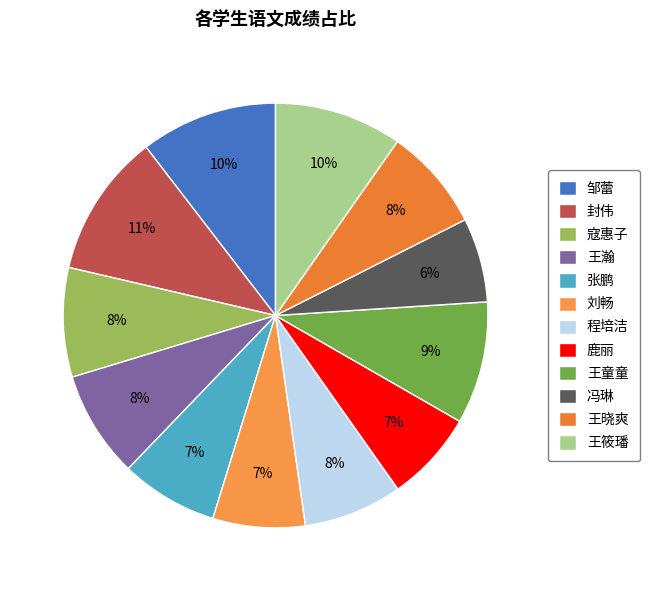

Between 程培洁 and 邹蕾, which is larger?

邹蕾